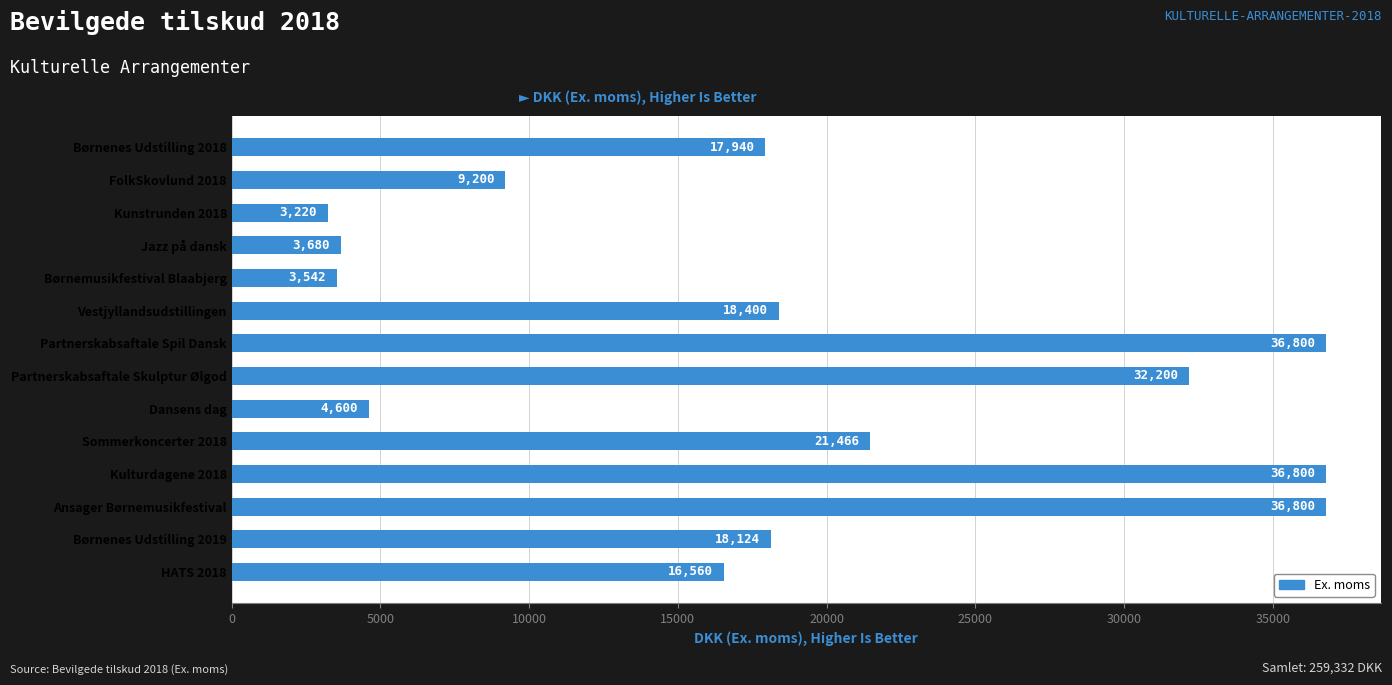

True or false: the data shows 7195.1 at Dansens dag.

False